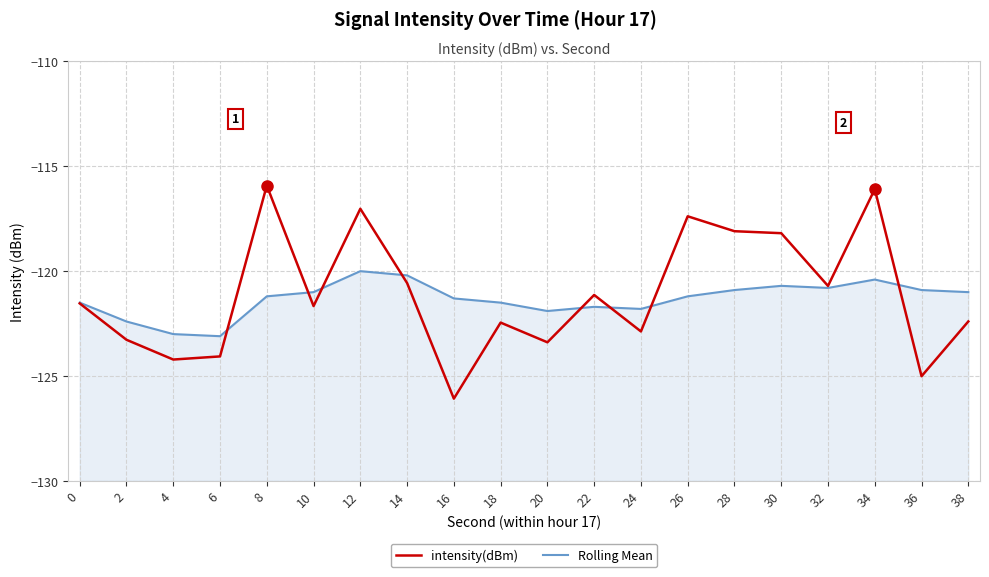

Between 6 and 26, which is larger?

26